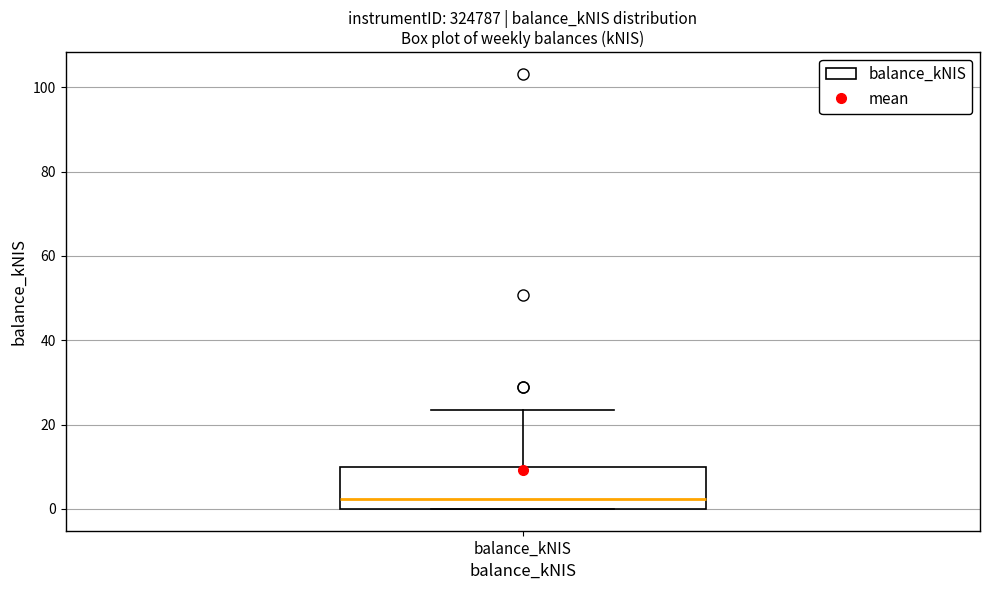

Read this box plot against the y-axis: the position of the median line, the range covered by the box, and the ends of both whiskers. The values are not printed on the chart, so give them approximately, as read against the axis.

median 2, box 0 to 10, whiskers 0 to 24